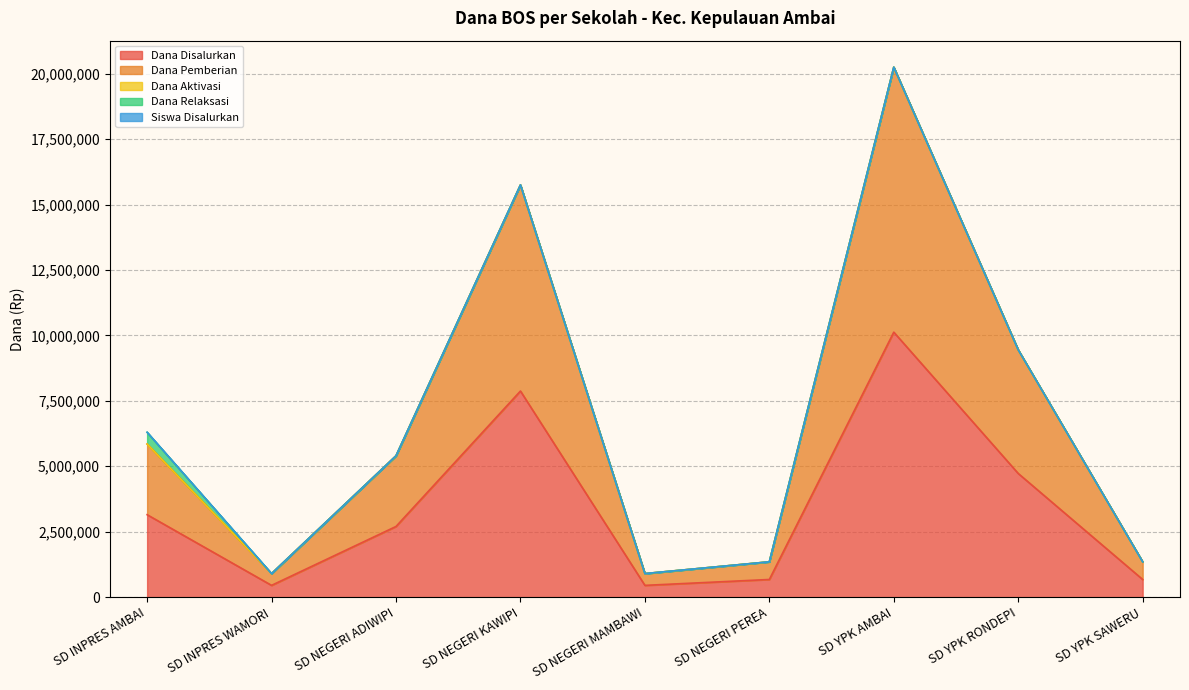

Which series has the largest total across all categories?

Dana Pemberian